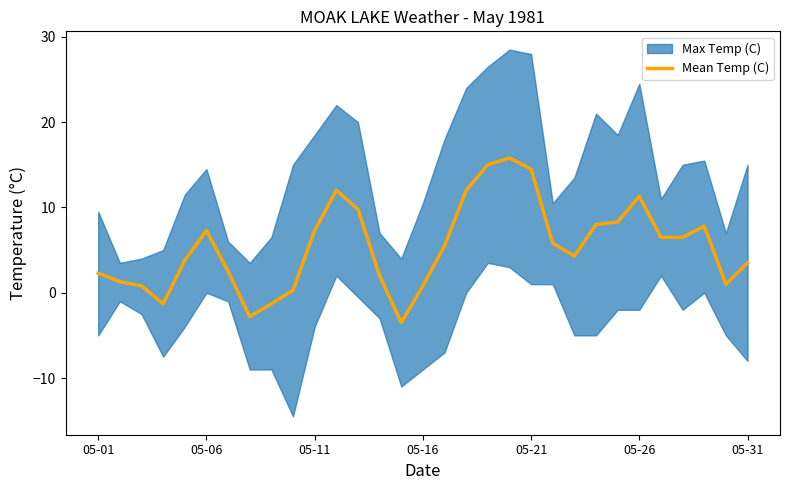

At which label does Mean Temp (C) first exceed 5?

05-06